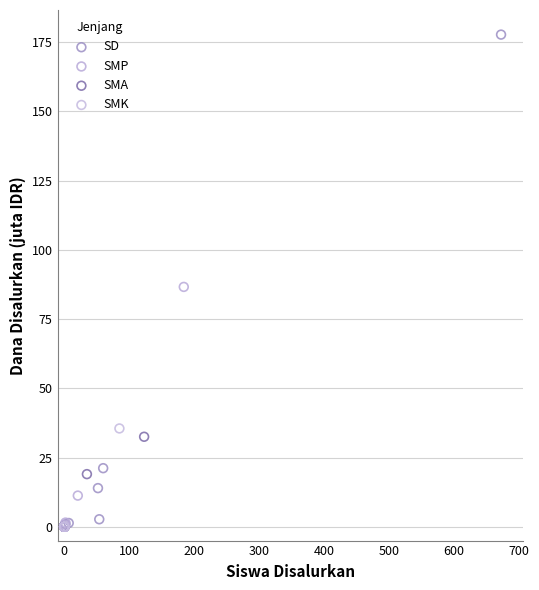

Which series has the widest spread of Y values?

SD